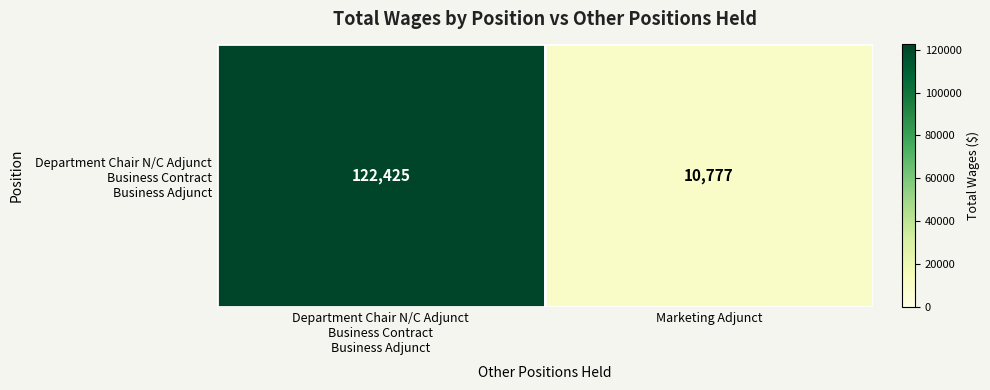

How many values are below 122425?

1